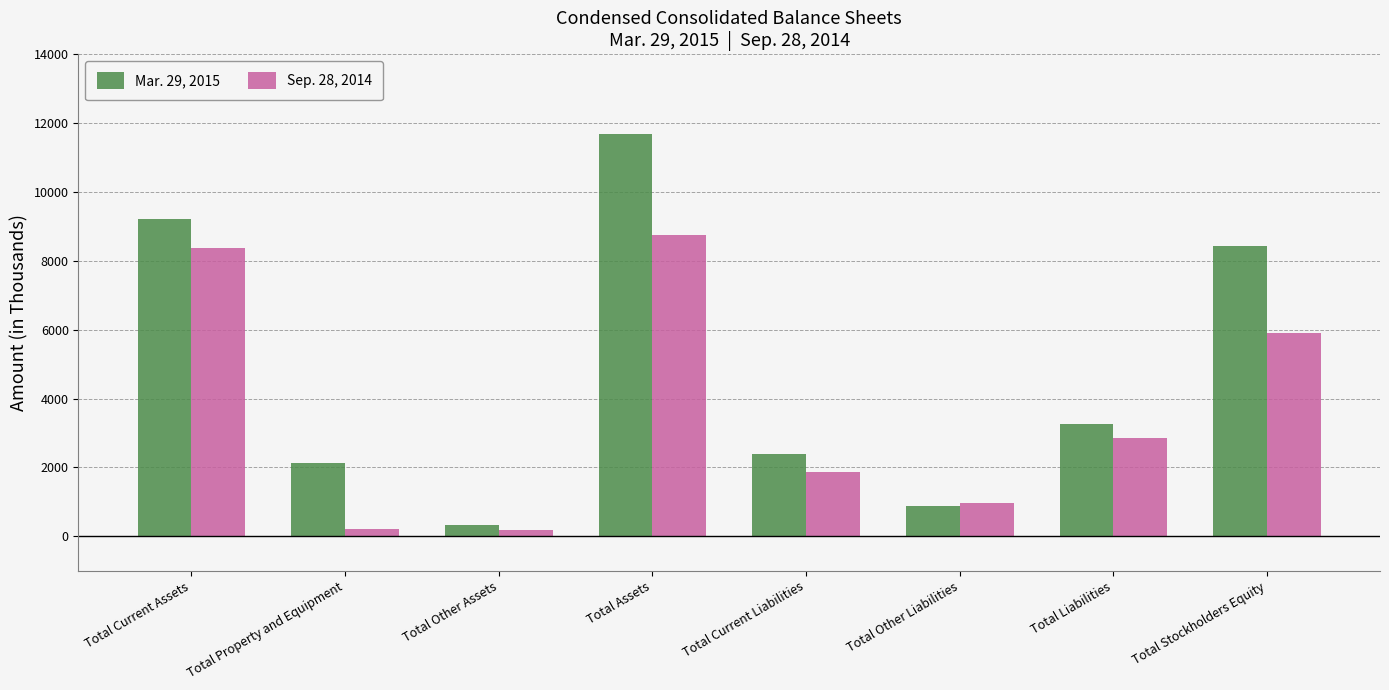

List the series in order of their overall mean, lowest first.

Sep. 28, 2014, Mar. 29, 2015